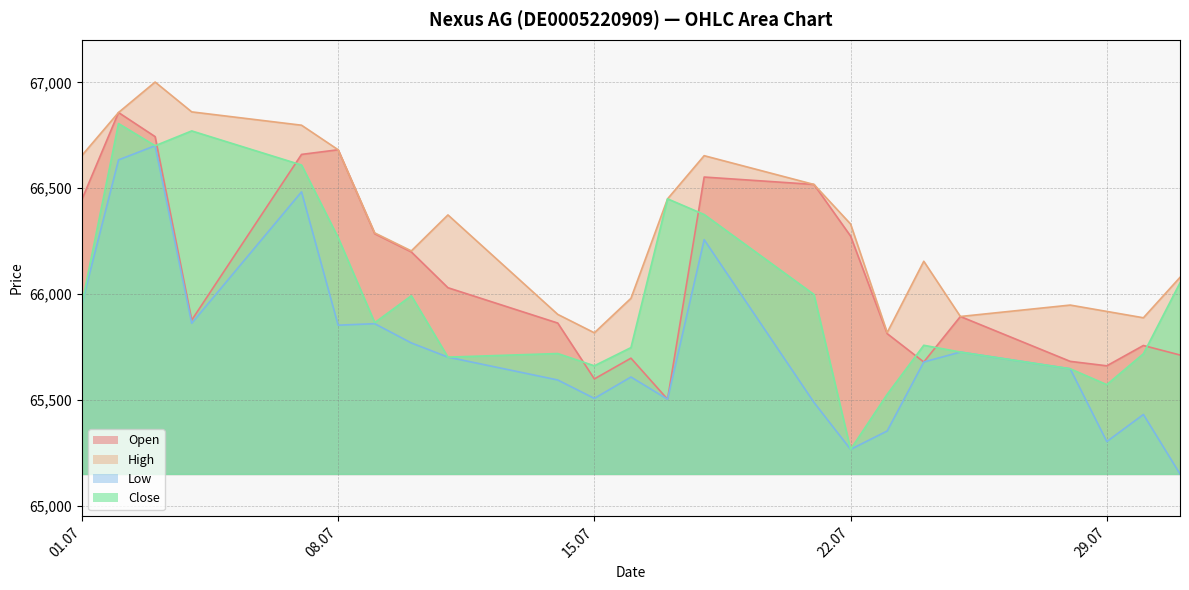

True or false: Open has more than 0 points higher than both neighbors.

True